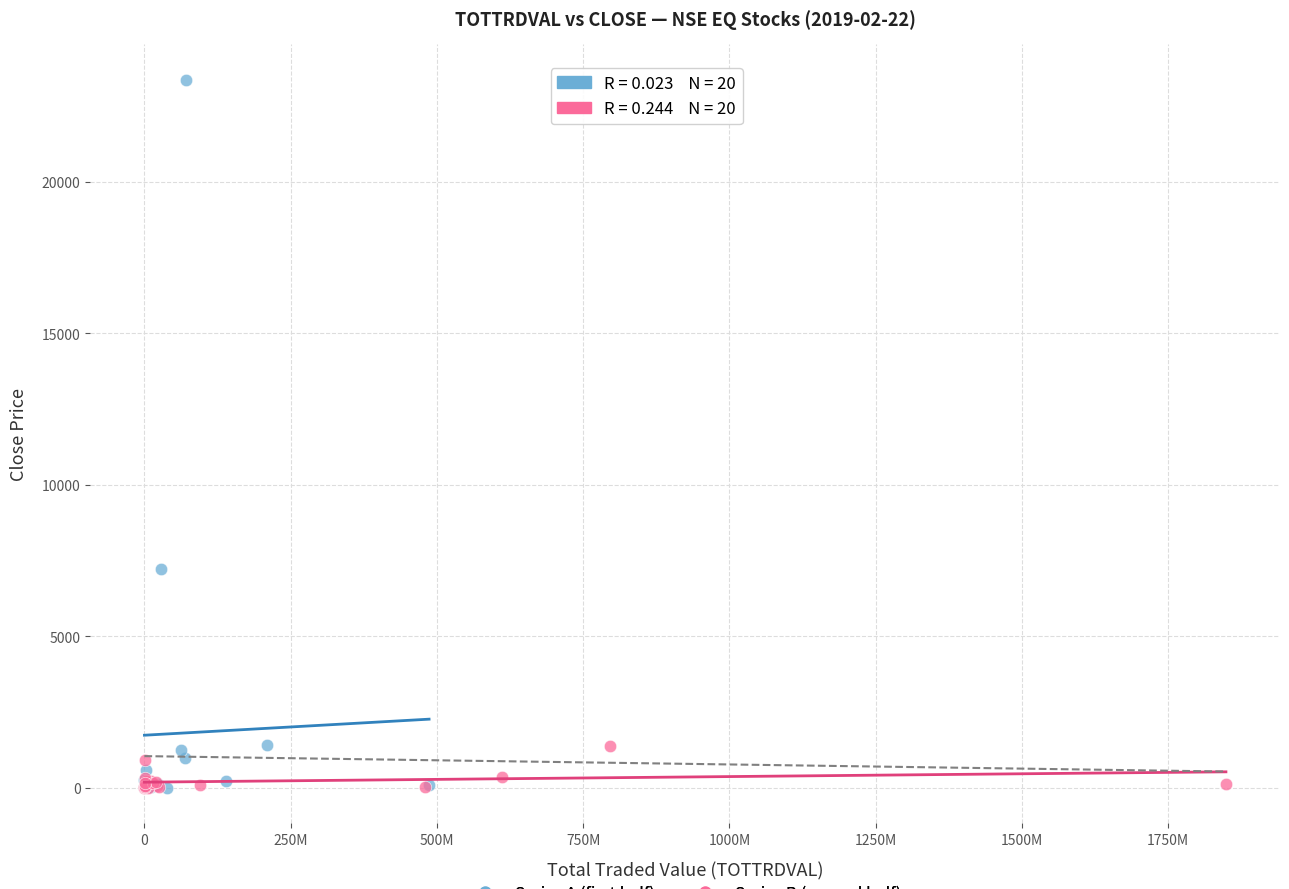

Which series reaches the maximum Y coordinate?

Series A (first half)